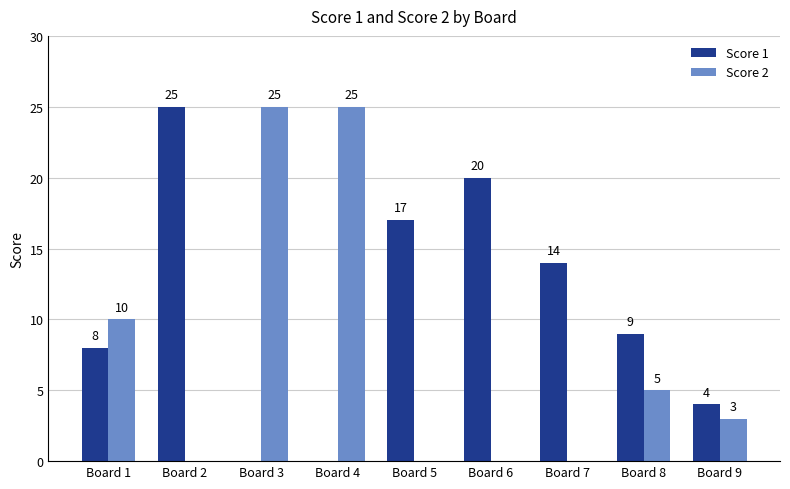

Is it true that Score 1 equals 0 at Board 3?

True